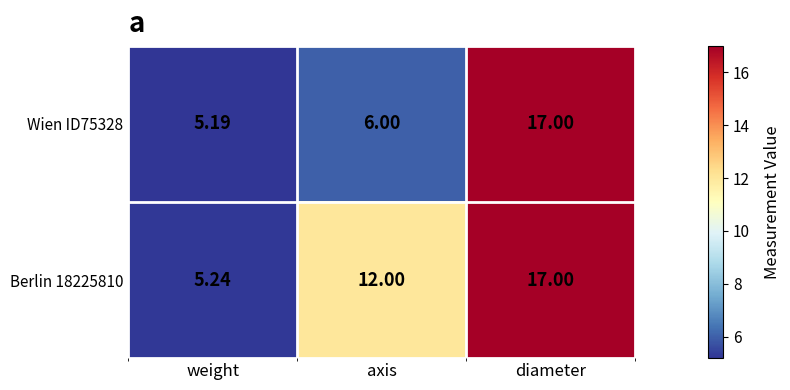

Where is Wien ID75328 nearest to the value 11?

axis